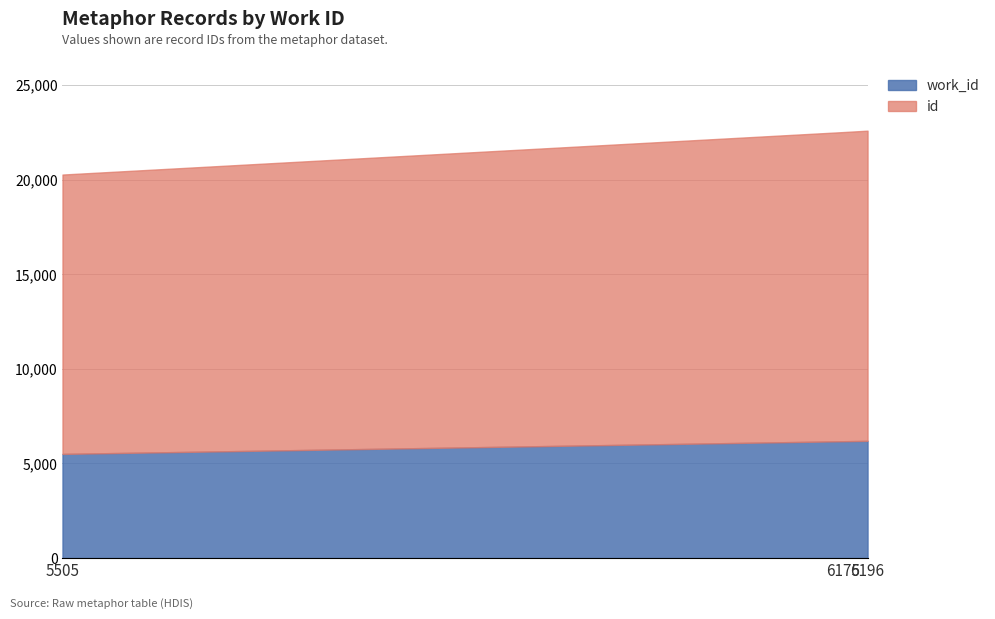

What is the sum of all id values?

47514